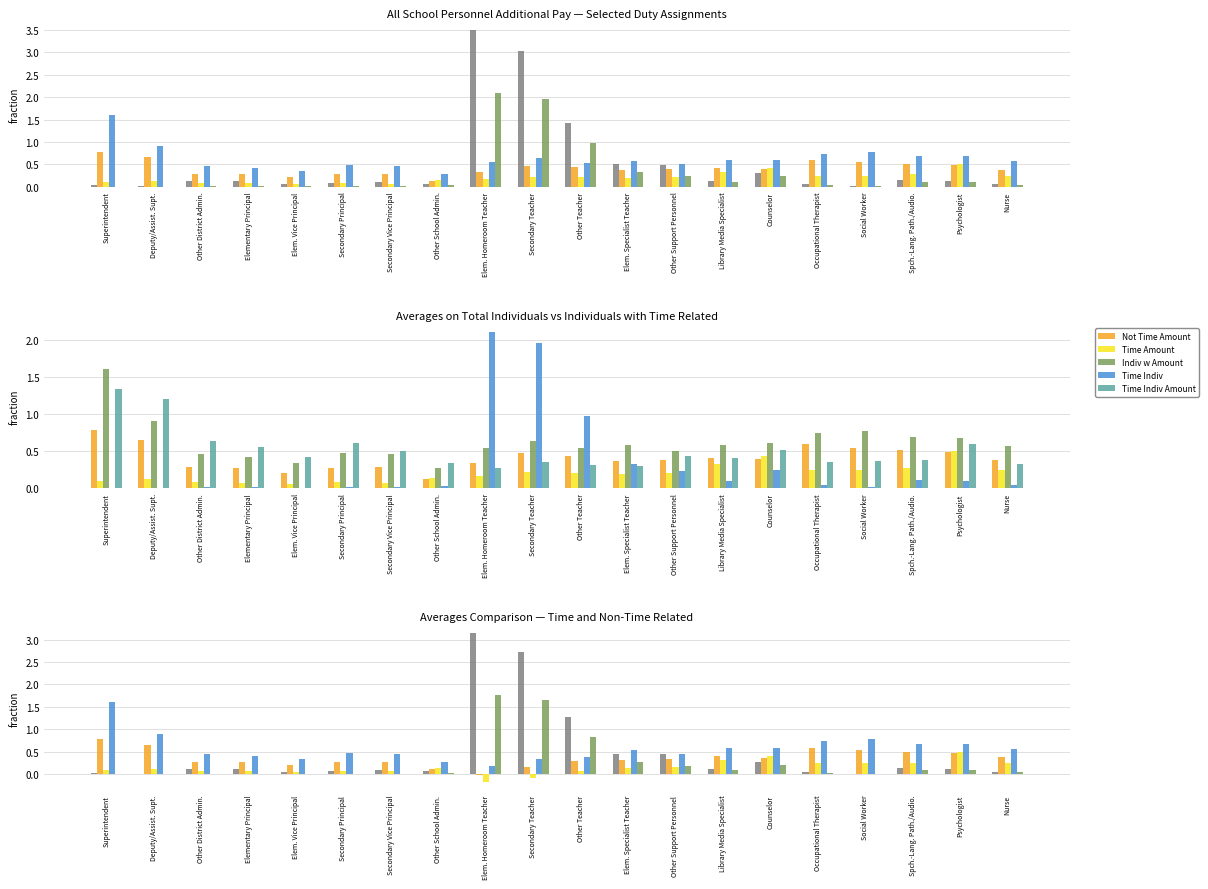

Is it true that Not Time Amount equals 0.2 at Elem. Vice Principal?

True